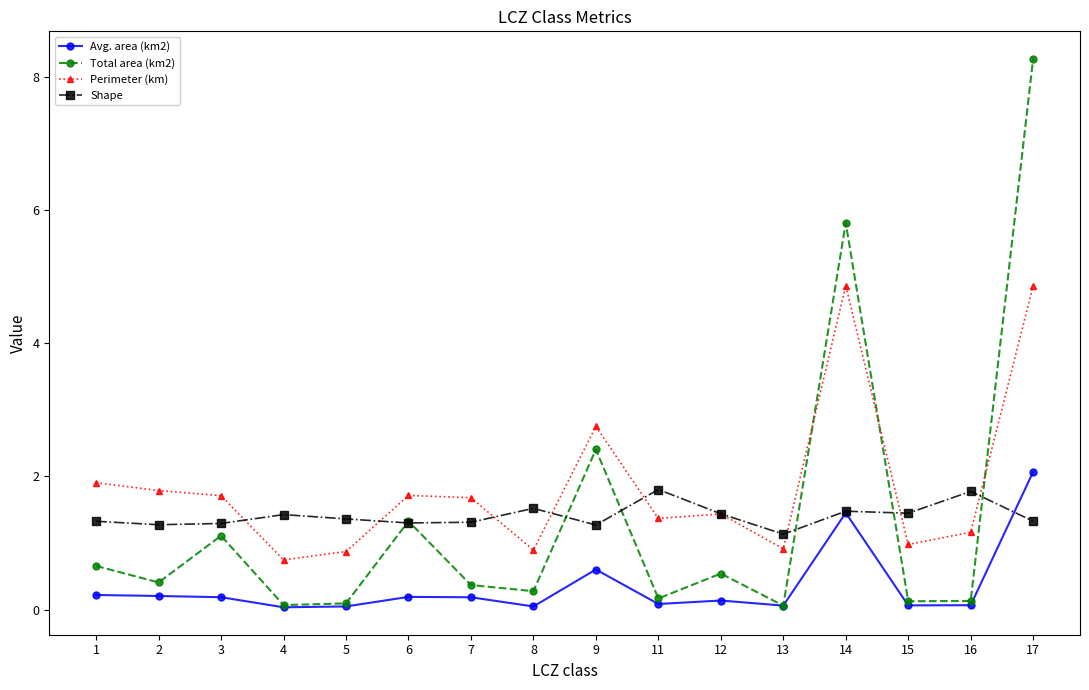

Is the value of Avg. area (km2) at 4 greater than the value of Shape at 13?

No